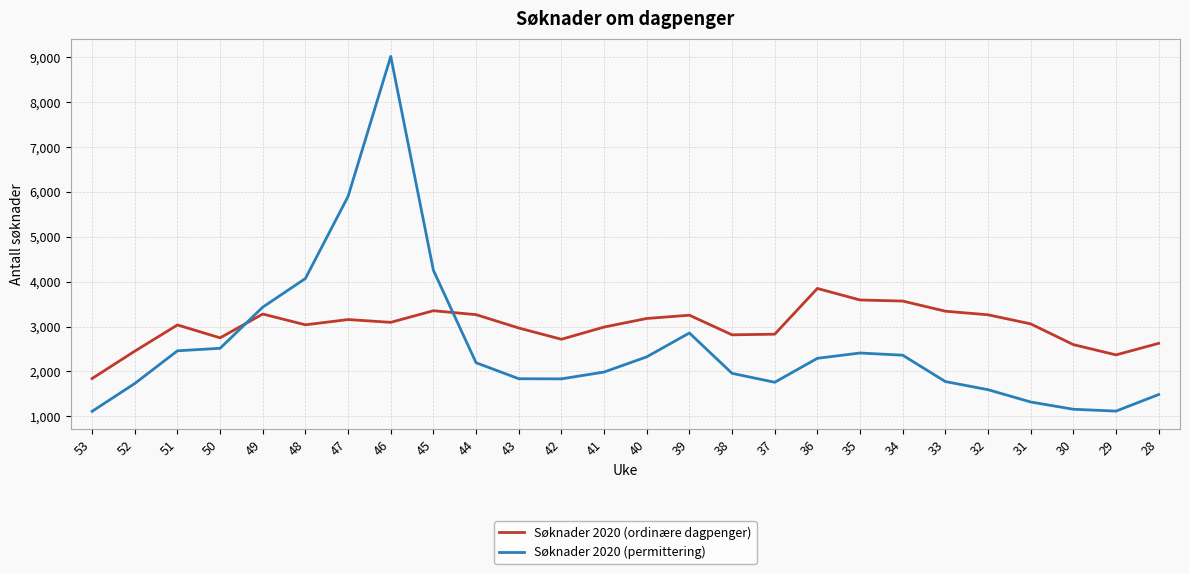

Which series changed the most between 48 and 34?

Søknader 2020 (permittering)